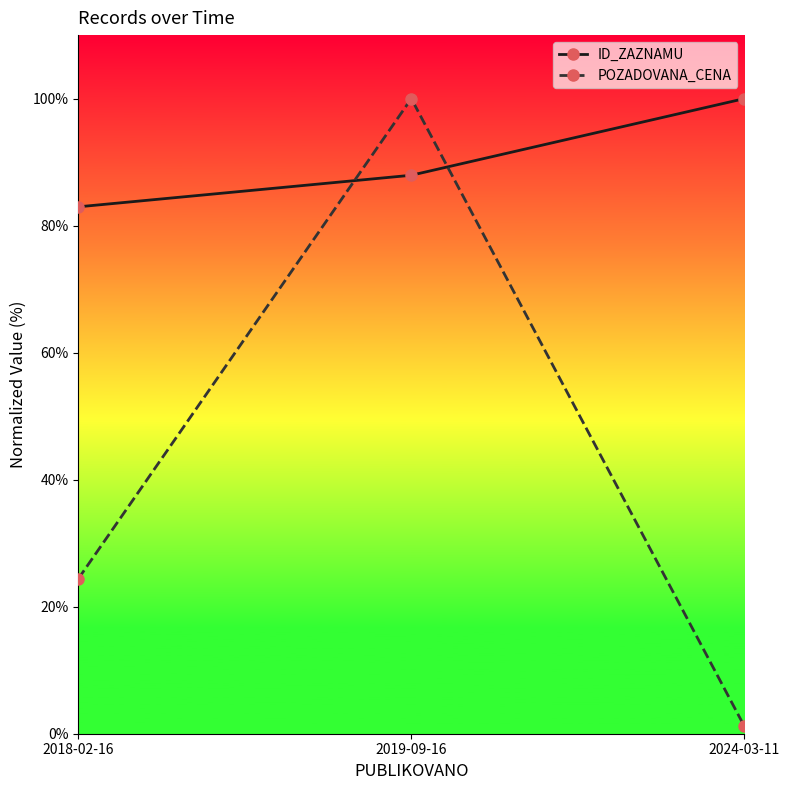

What position from the left is 2024-03-11?

3